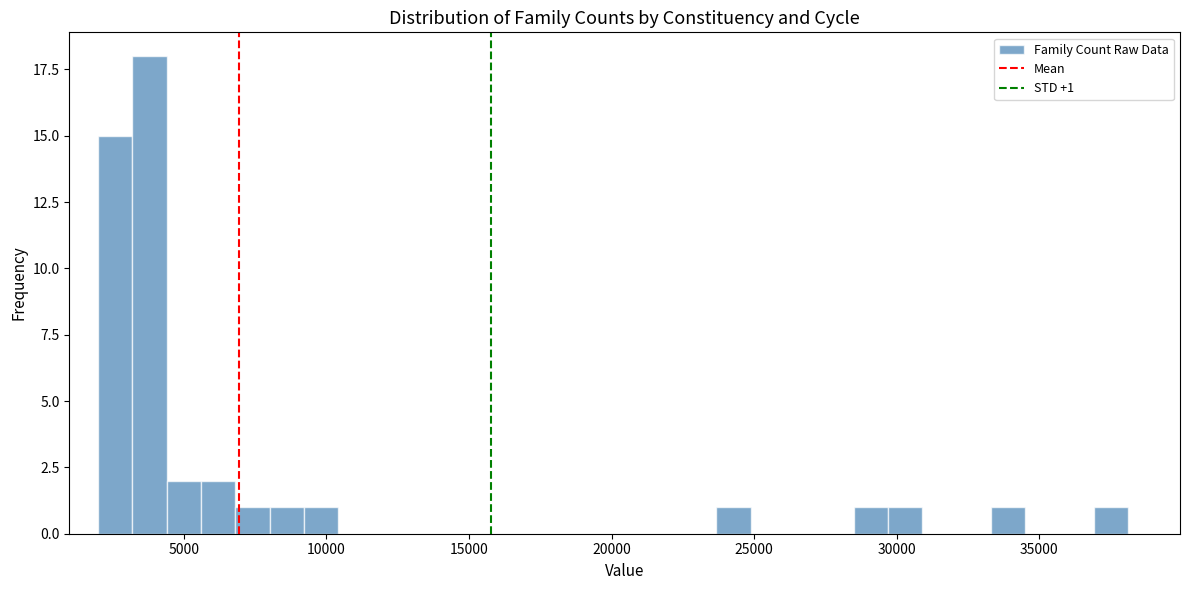

Around what value on the x-axis is the tallest bar? Give the approximate position of its centre, as read against the axis.

4000